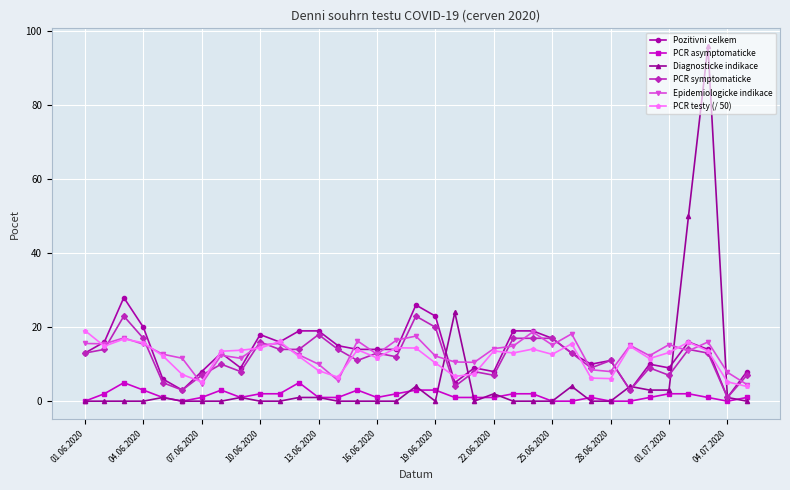

What is the greatest value displayed?

96.0